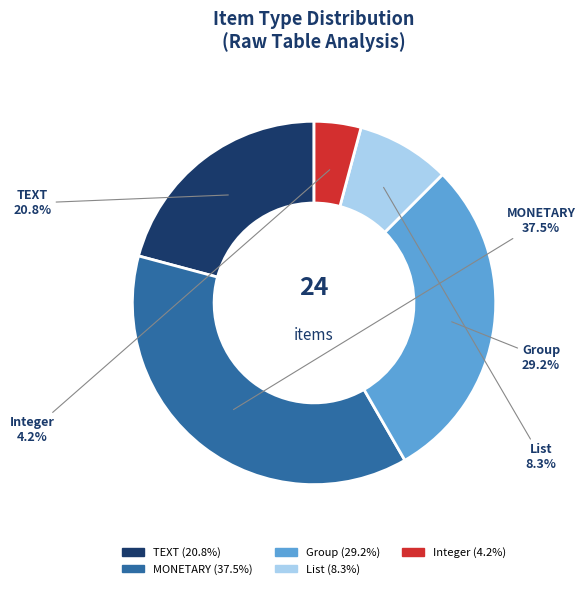

Is there any slice that represents more than half of the pie?

No